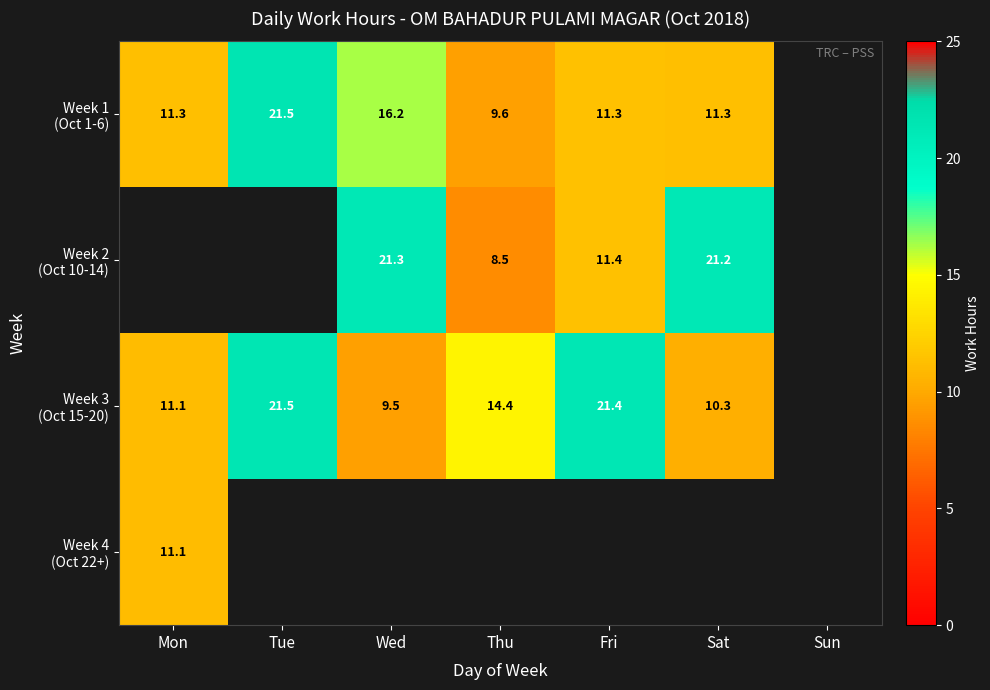

The value of Week 2 (Oct 10-14) at Fri is 11.4. True or false?

True